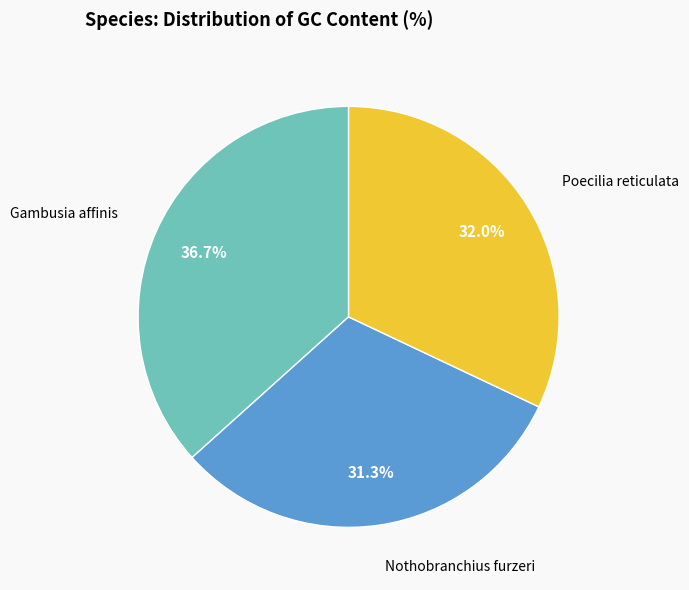

What portion of the pie excludes Nothobranchius furzeri?

68.7%